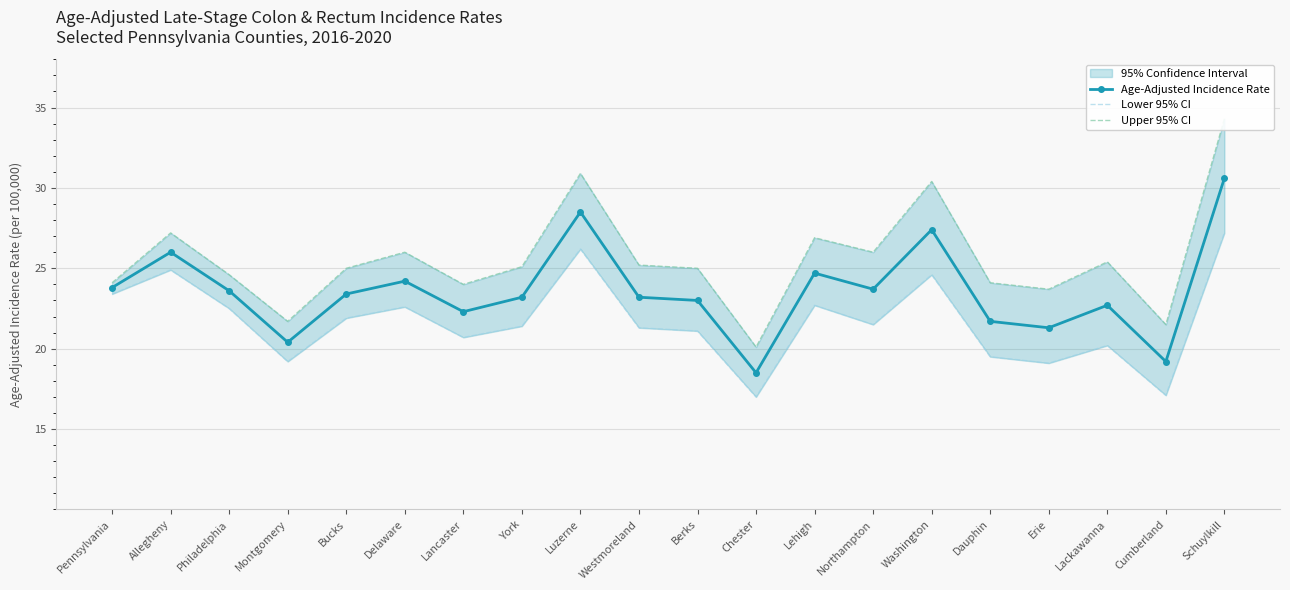

What is the label of the 2nd point from the right?

Cumberland